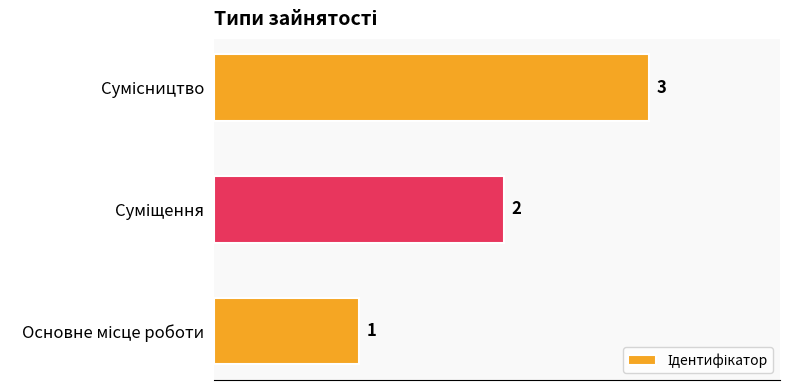

Count the number of data series in this chart.

1